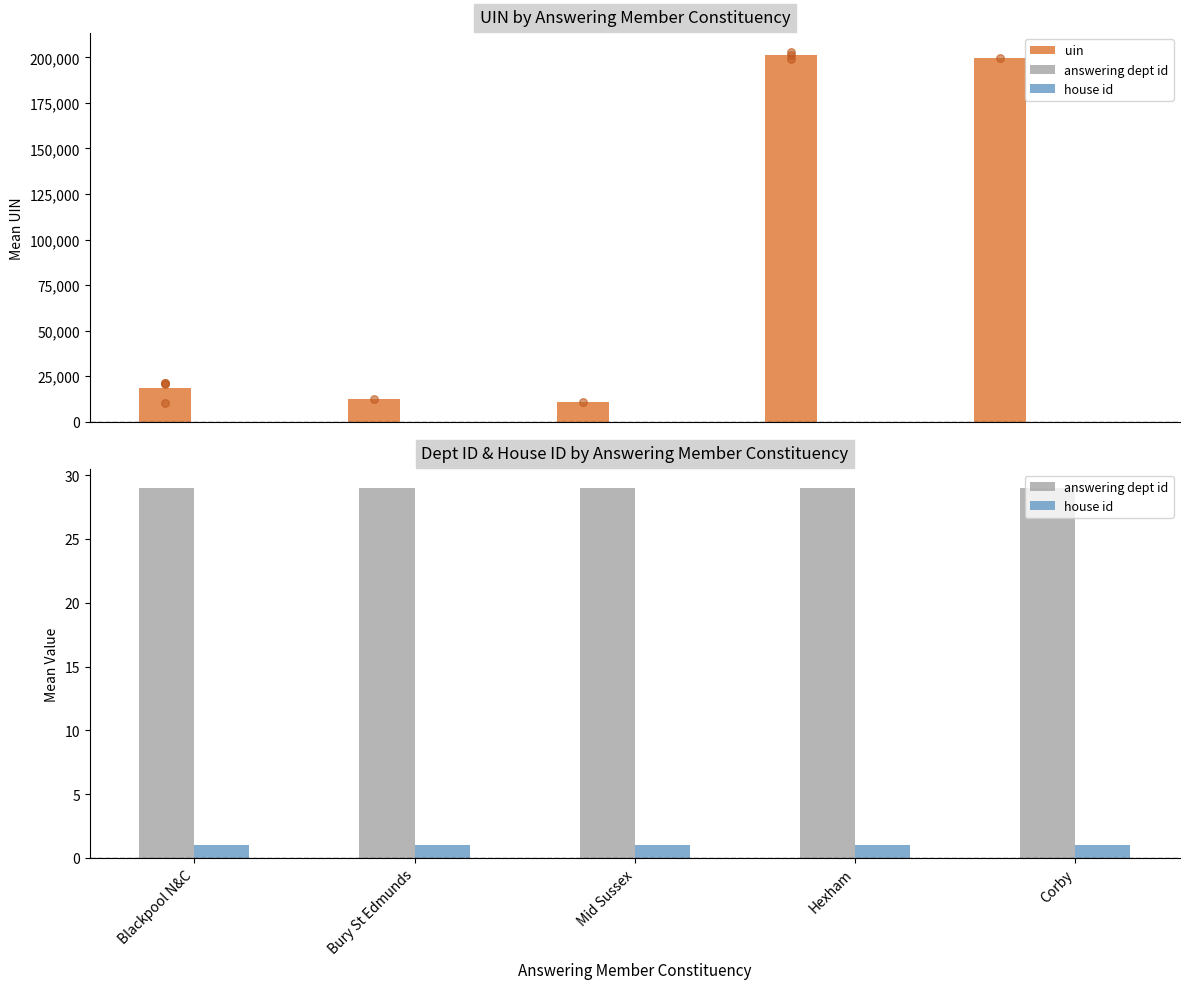

What is the total value across all series at Bury St Edmunds?

12751.0